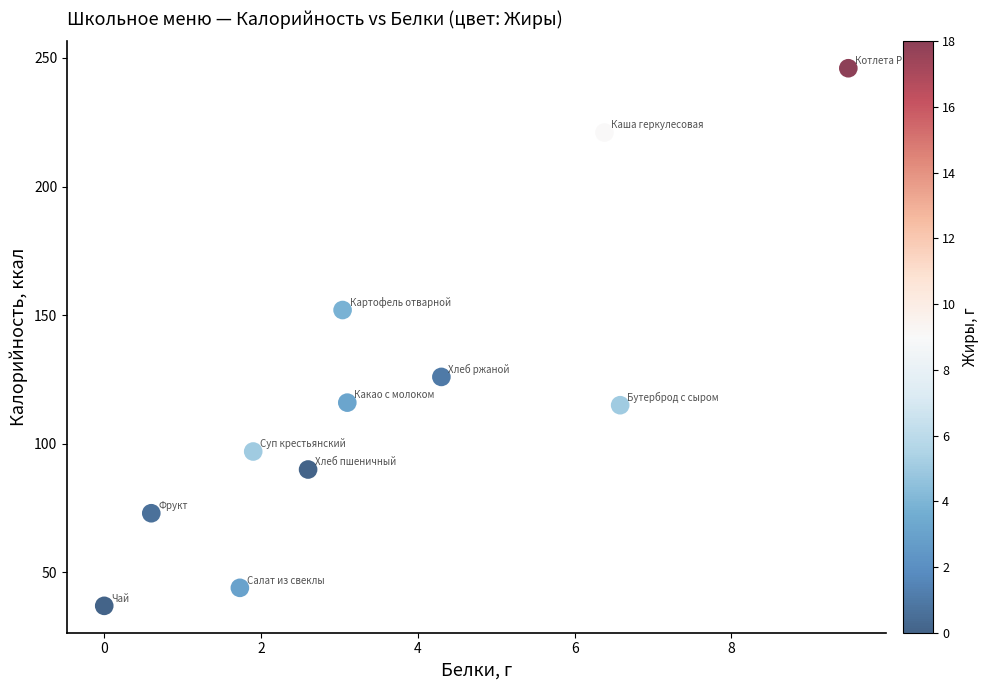

What is the average Y value?

120